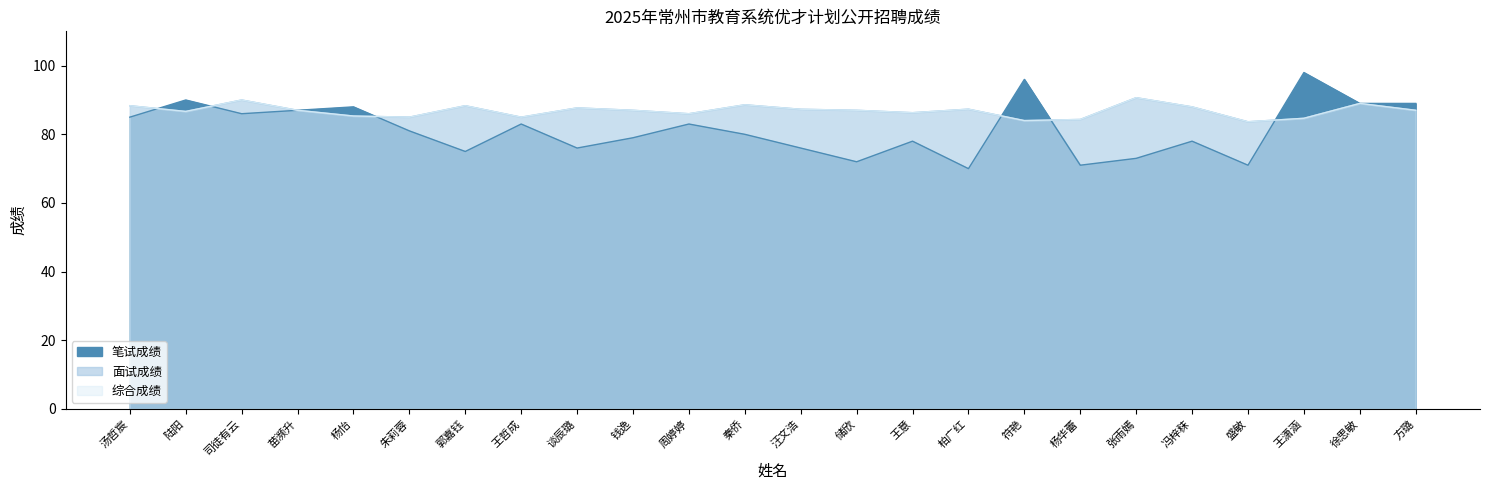

Is the value of 笔试成绩 at 郭嘉钰 greater than the value of 面试成绩 at 盛敏?

No